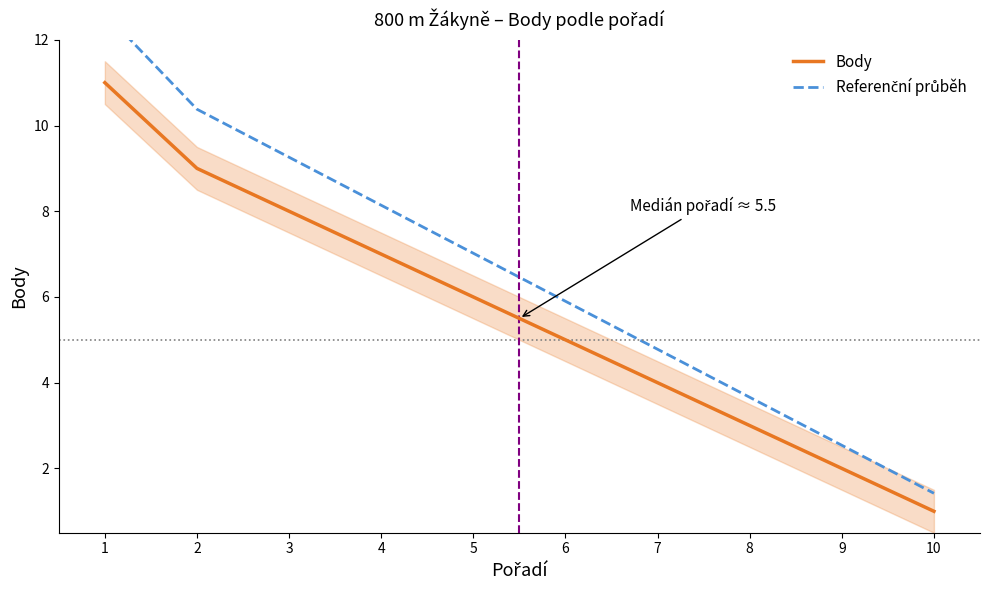

List the series in order of their overall mean, highest first.

Referenční průběh, Body